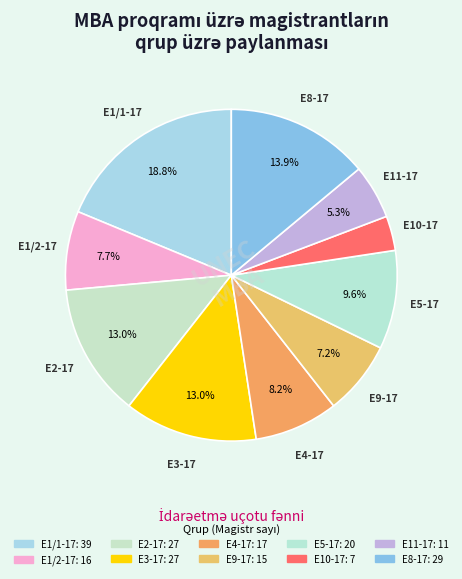

The E8-17 slice represents 28% of the pie. True or false?

False